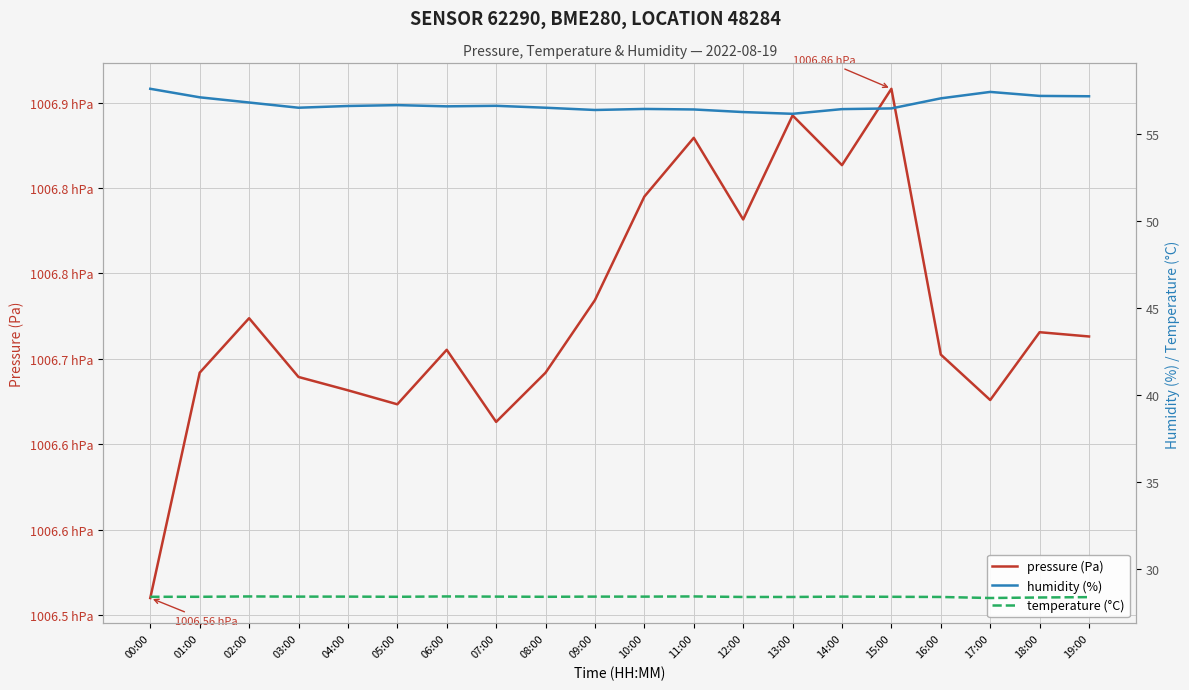

Rank the series by their maximum value, from lowest to highest.

temperature (°C), humidity (%), pressure (Pa)